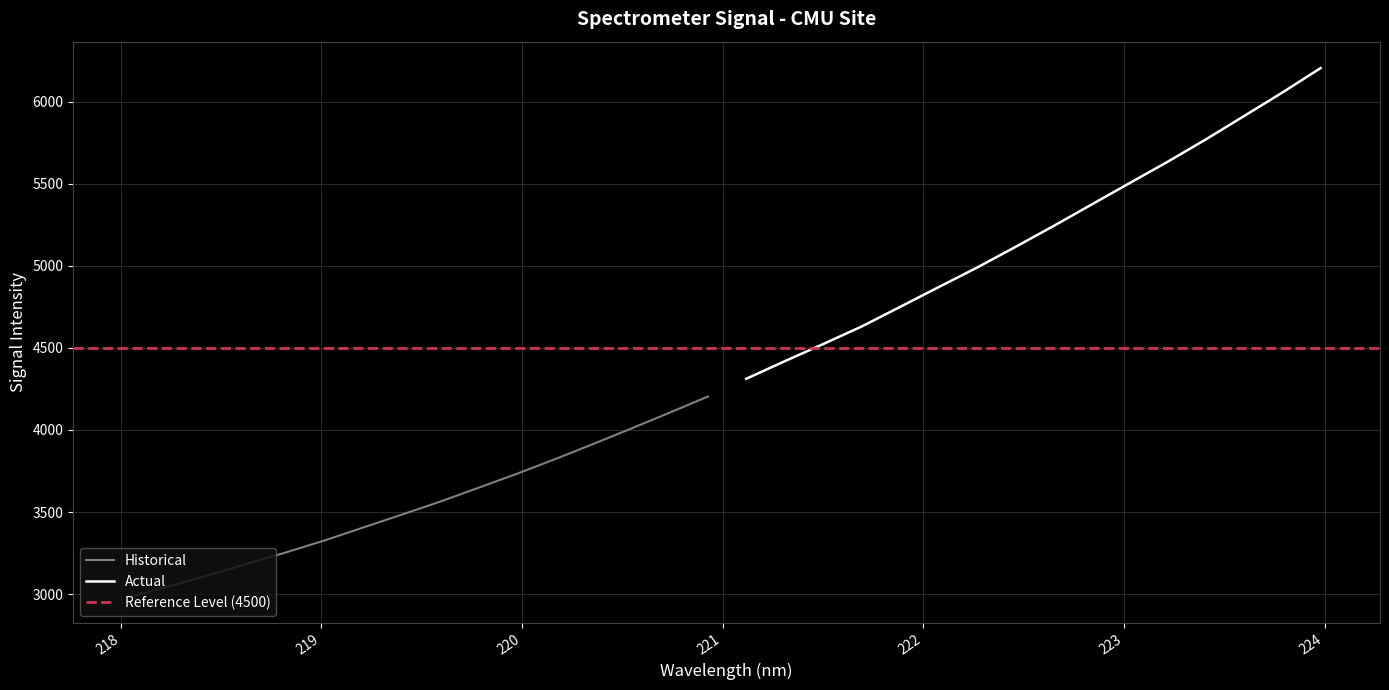

What is the difference between the maximum and second lowest values?

3154.9